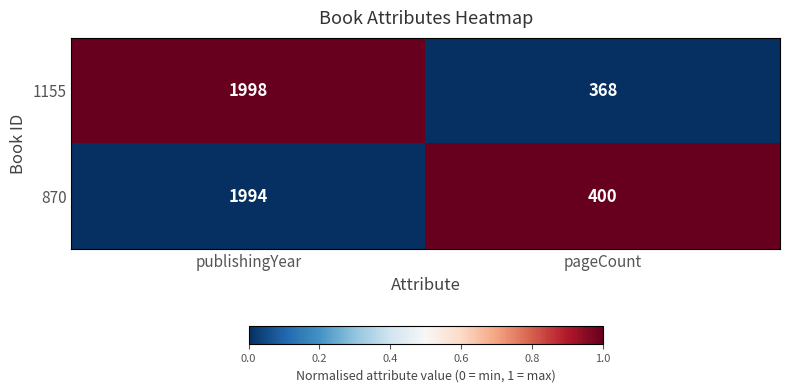

What is the difference between the maximum and minimum values in the 1155 series?

1630